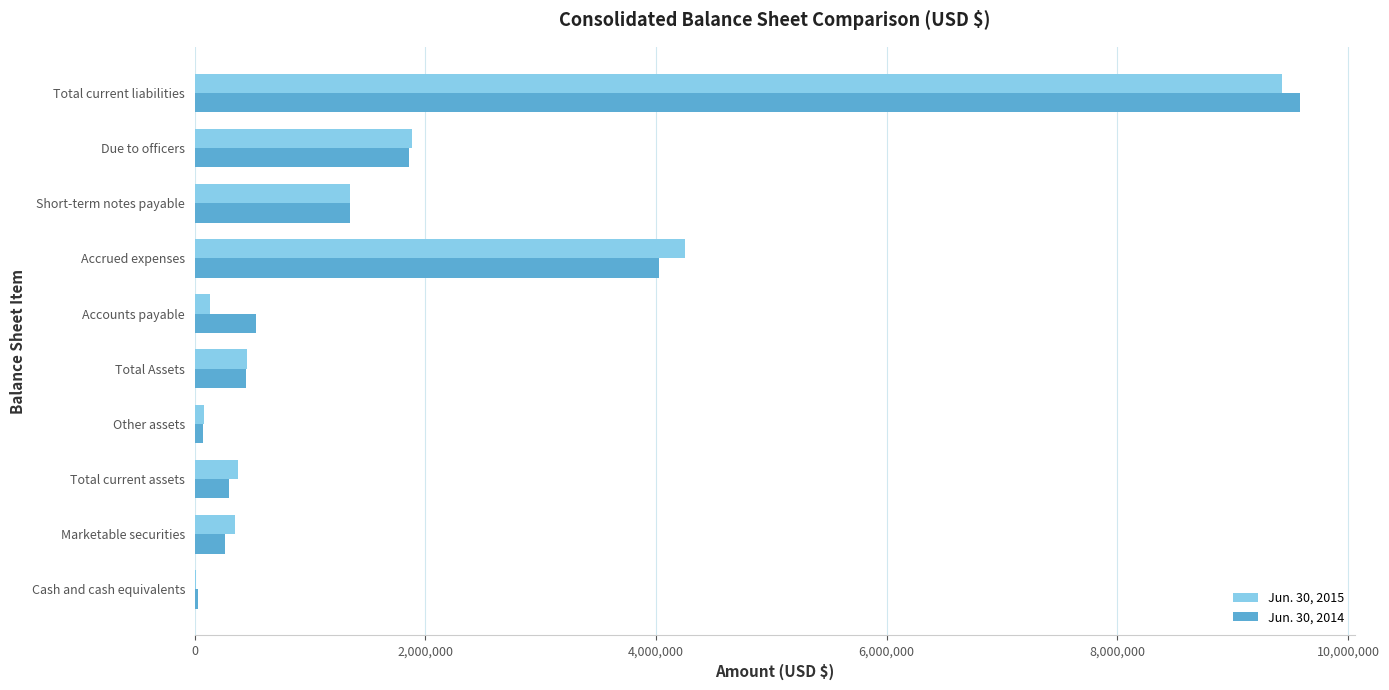

What is the total value across all series at Marketable securities?

611916